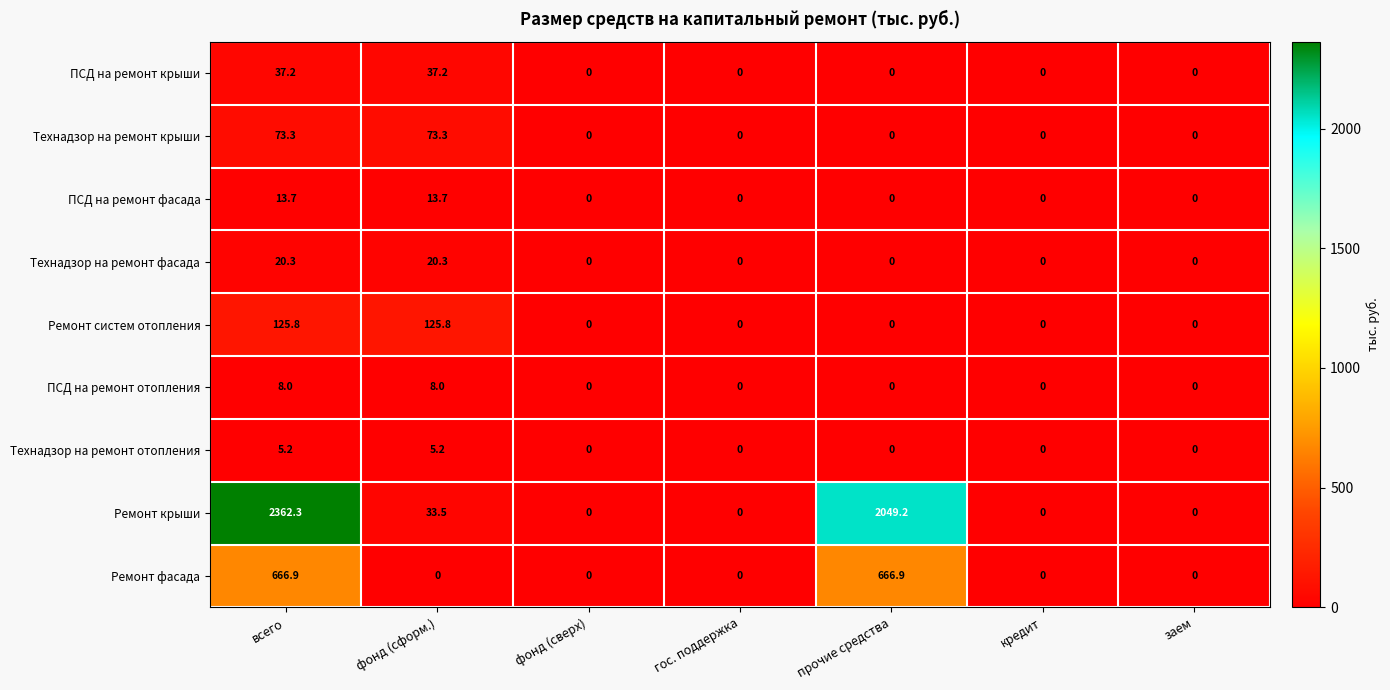

At всего, list the series in order from smallest to largest.

Технадзор на ремонт отопления, ПСД на ремонт отопления, ПСД на ремонт фасада, Технадзор на ремонт фасада, ПСД на ремонт крыши, Технадзор на ремонт крыши, Ремонт систем отопления, Ремонт фасада, Ремонт крыши